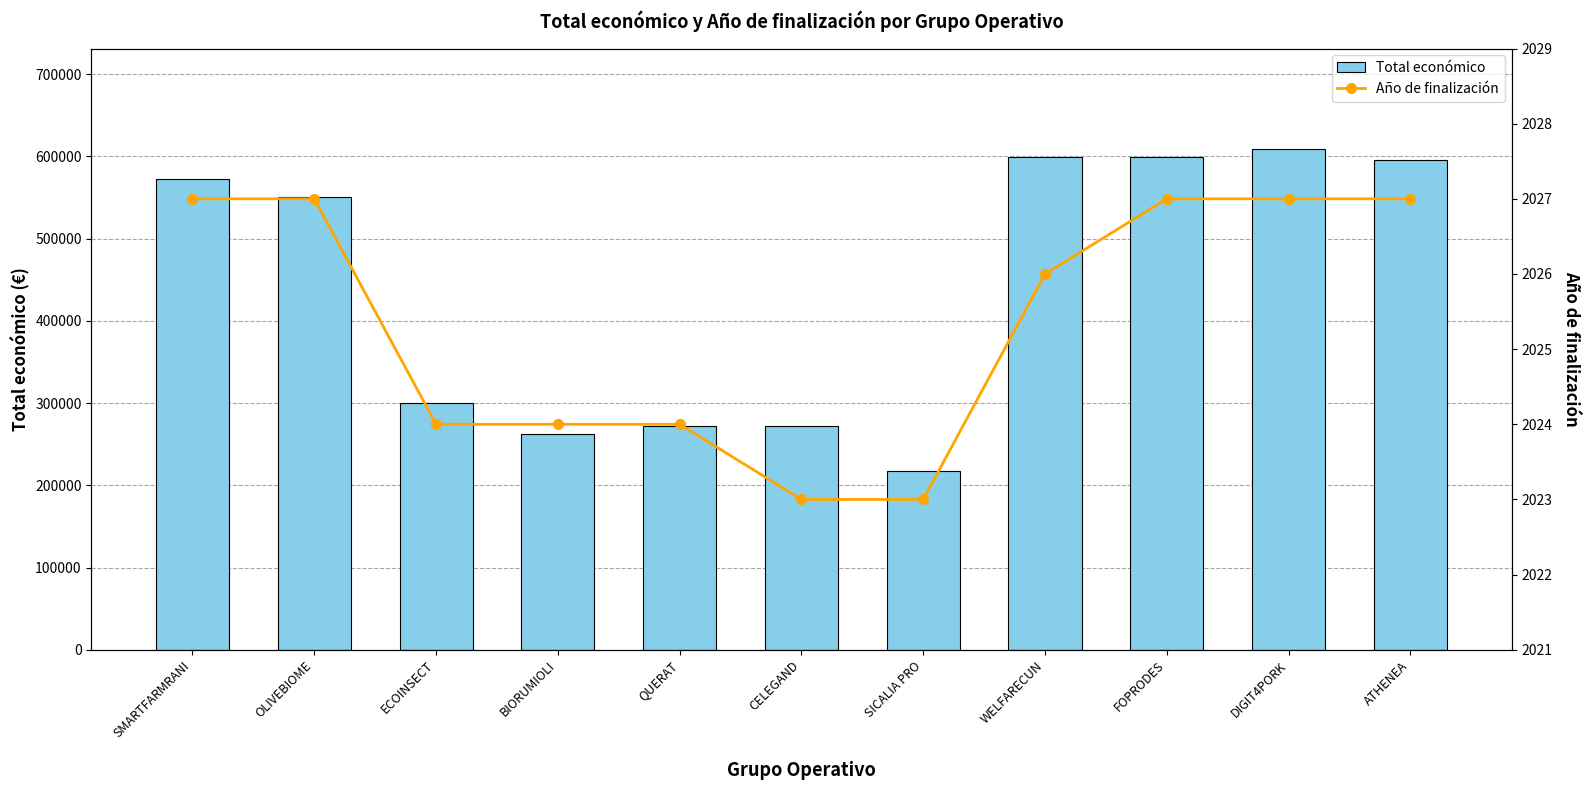

What position from the right is WELFARECUN?

4